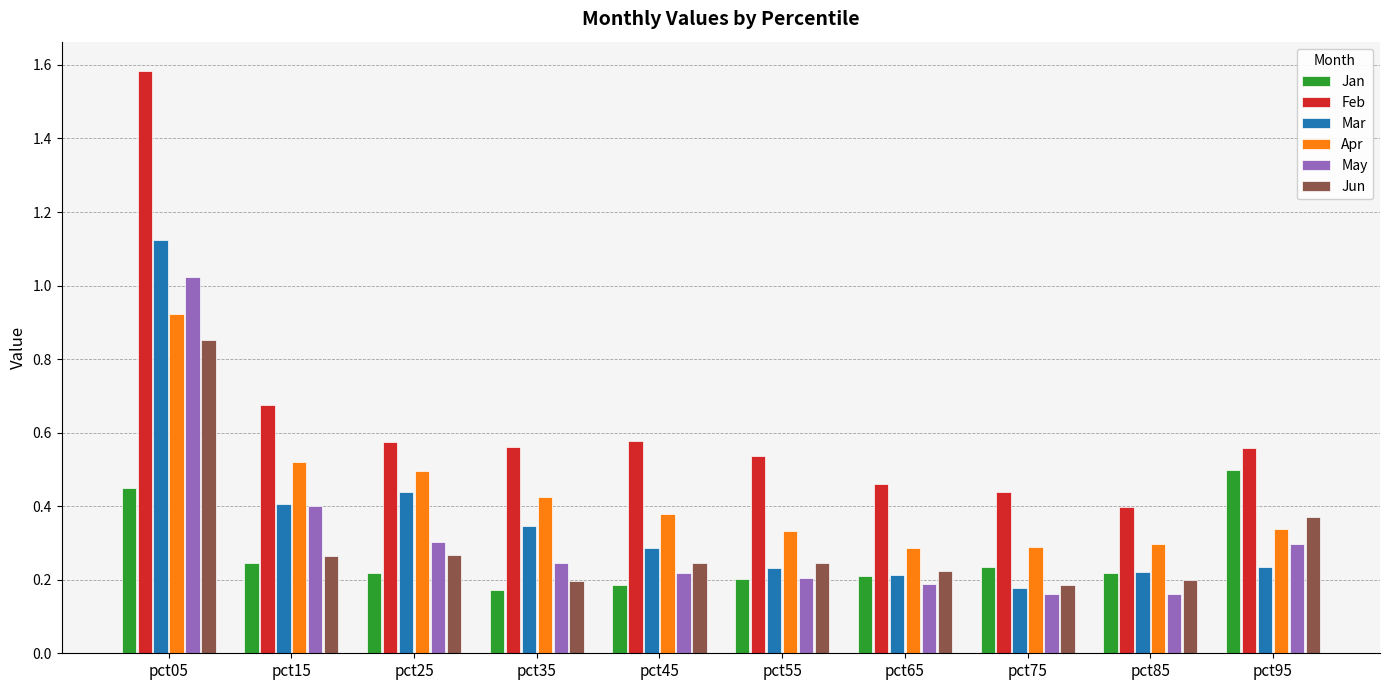

How many categories are shown in the chart?

10